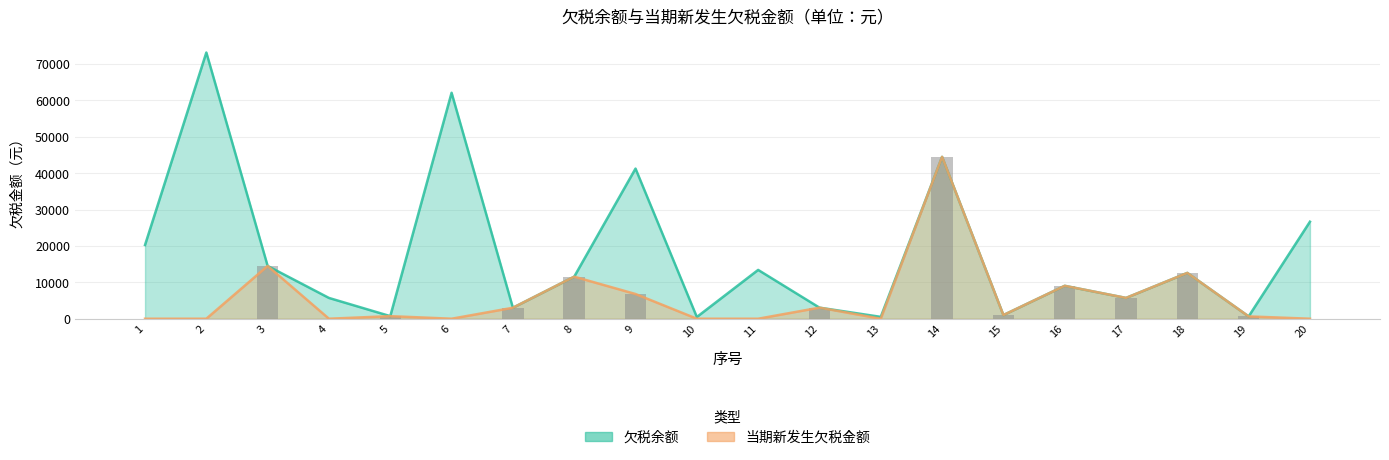

The value of 当期新发生欠税金额 at 18 is 20782.6. True or false?

False